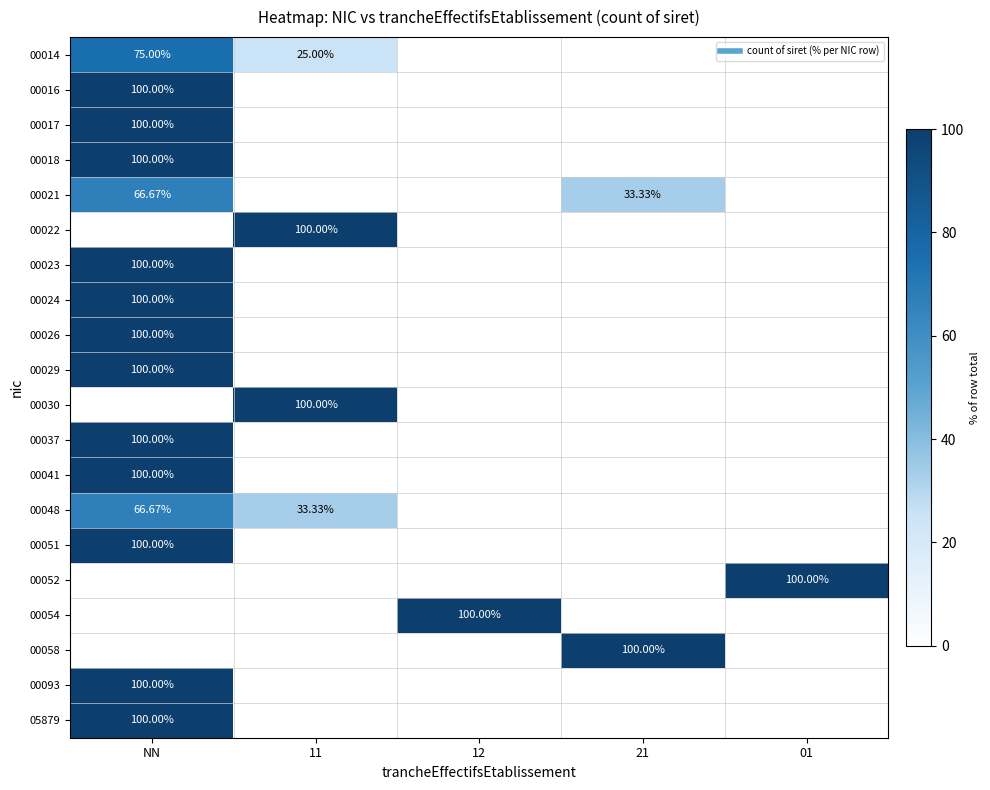

Which category has the highest value in the 00052 series?

01